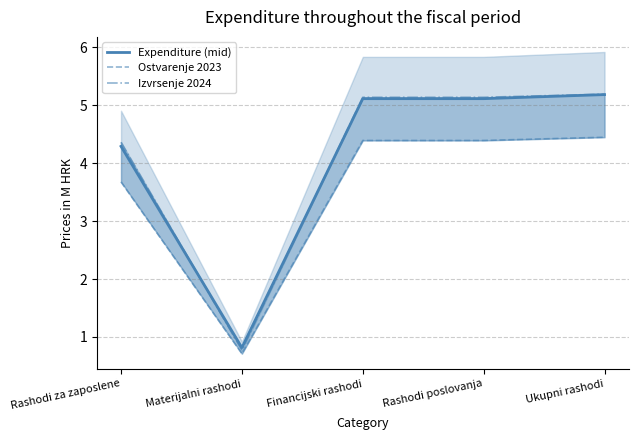

What is the approximate value of Izvrsenje 2024 at Materijalni rashodi?

0.8